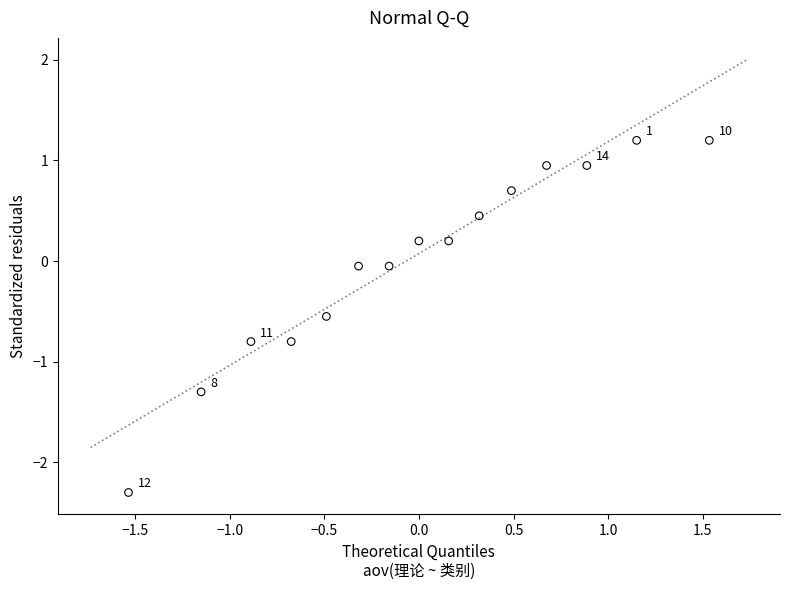

What is the range of X values (max minus min)?

3.1